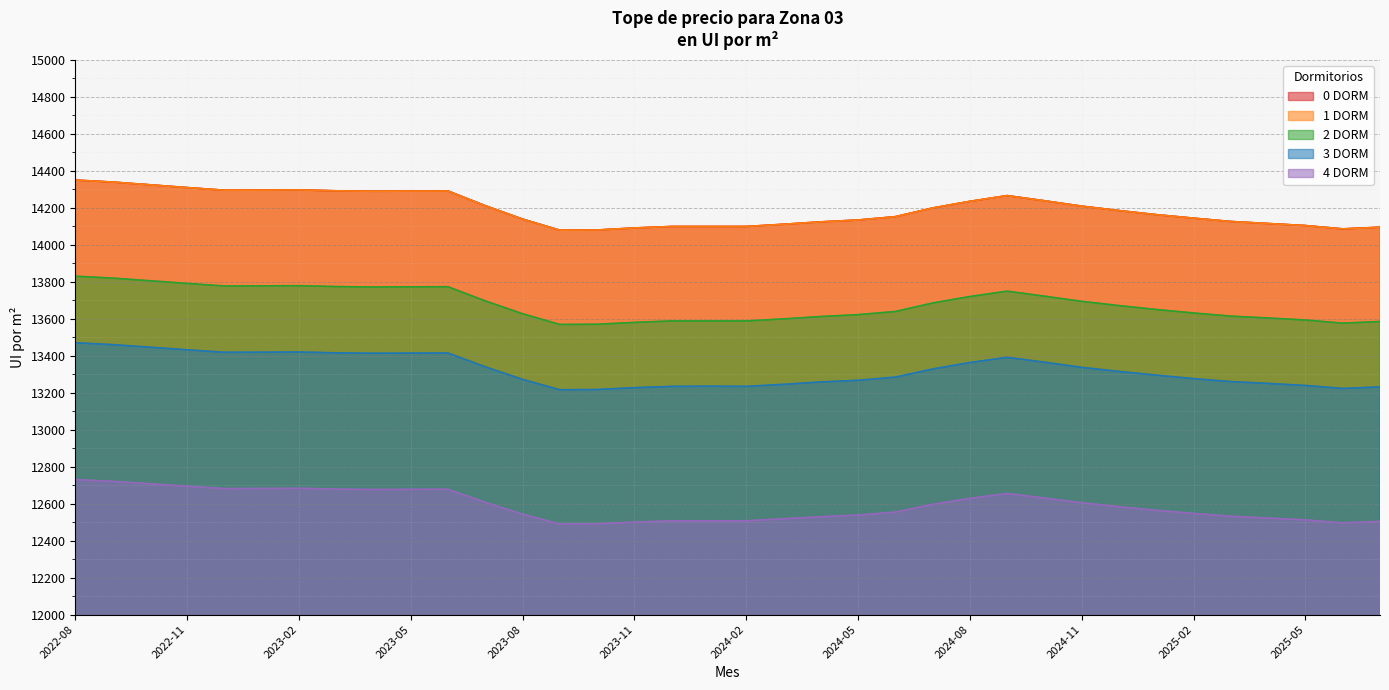

What is the difference between the 1 DORM values at 2025-07 and 2025-01?

68.0